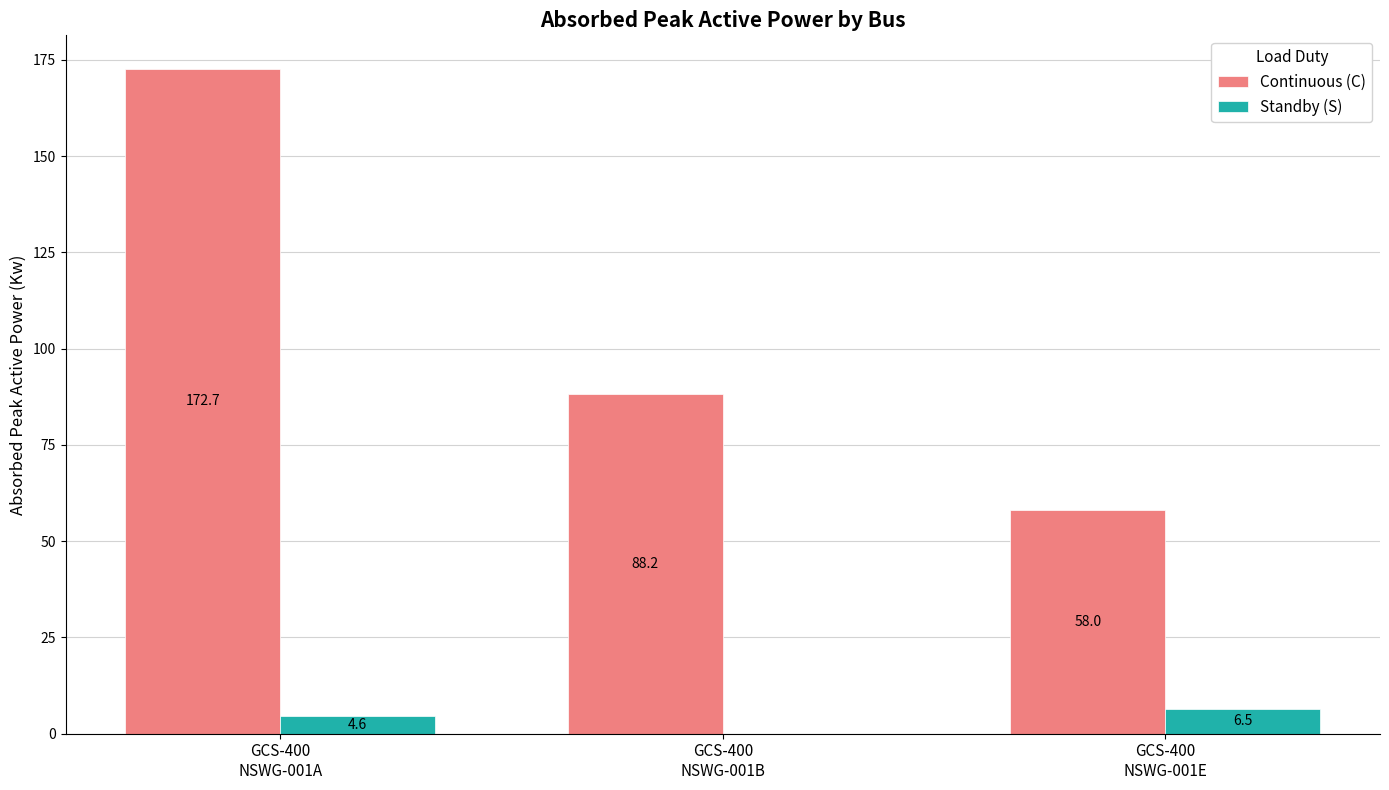

Where is Continuous (C) nearest to the value 115?

GCS-400
NSWG-001B